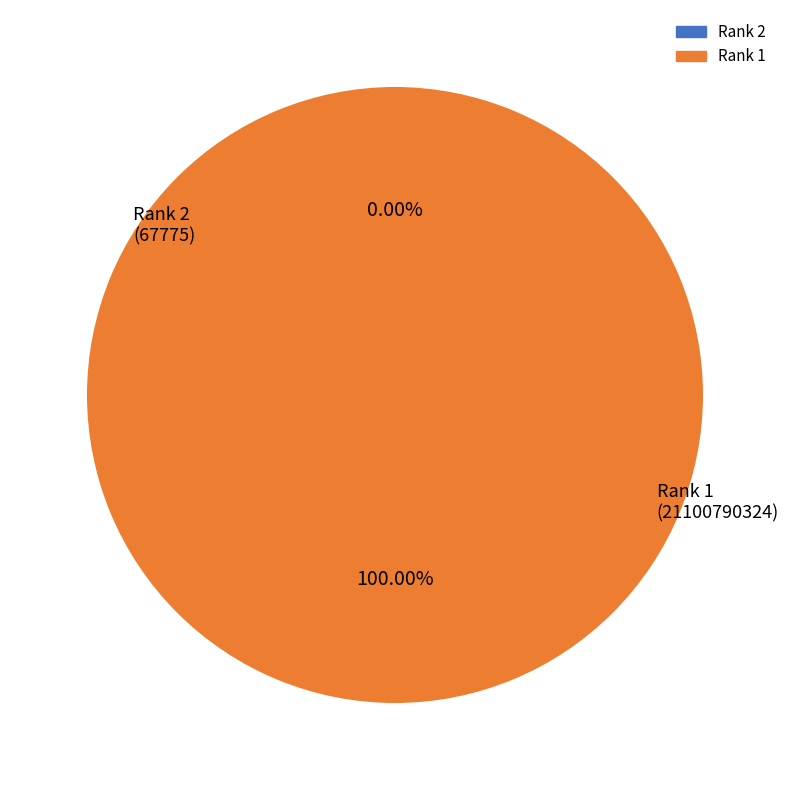

Is there a majority slice in this chart?

Yes